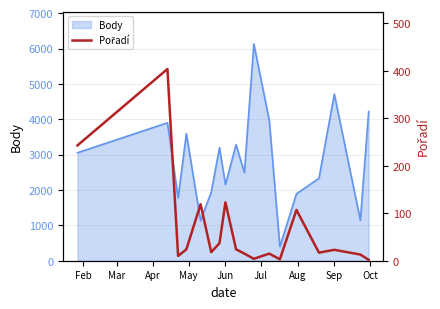

What is the highest value of the Body series?

6129